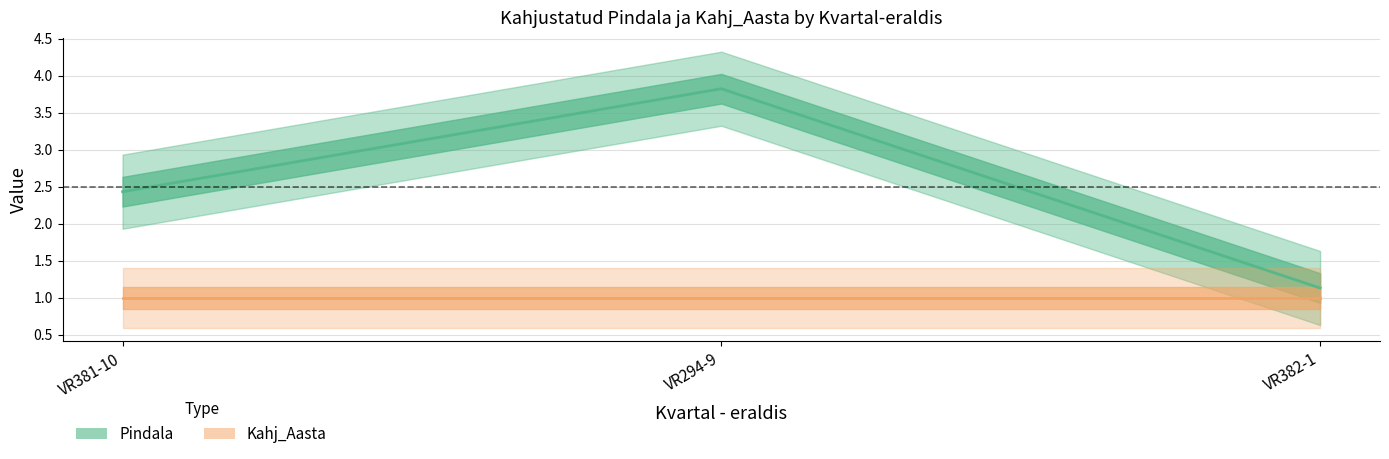

What is the value of the Kahj_Aasta point at the 2nd from the left?

1.0